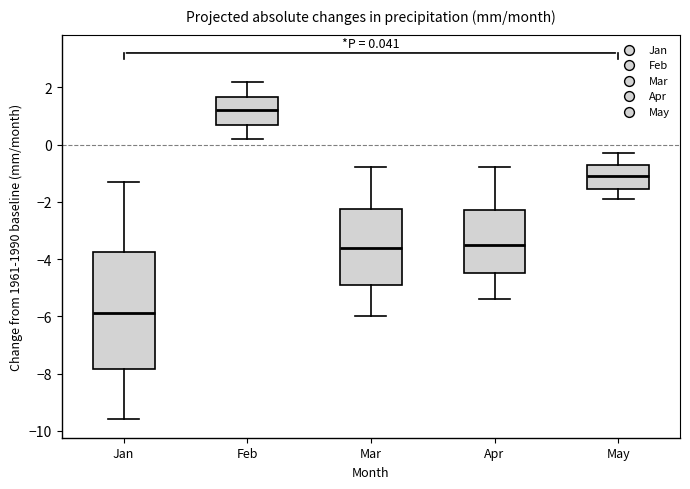

Which box is the tallest, from its lower edge to its upper edge?

Jan